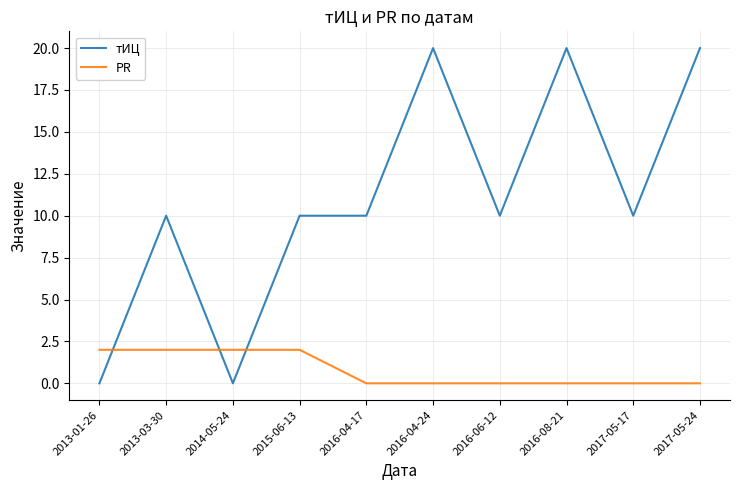

Reading right to left, what are all the values shown in this chart?

тИЦ: 2017-05-24=20	2017-05-17=10	2016-08-21=20	2016-06-12=10	2016-04-24=20	2016-04-17=10	2015-06-13=10	2014-05-24=0	2013-03-30=10	2013-01-26=0
PR: 2017-05-24=0	2017-05-17=0	2016-08-21=0	2016-06-12=0	2016-04-24=0	2016-04-17=0	2015-06-13=2	2014-05-24=2	2013-03-30=2	2013-01-26=2